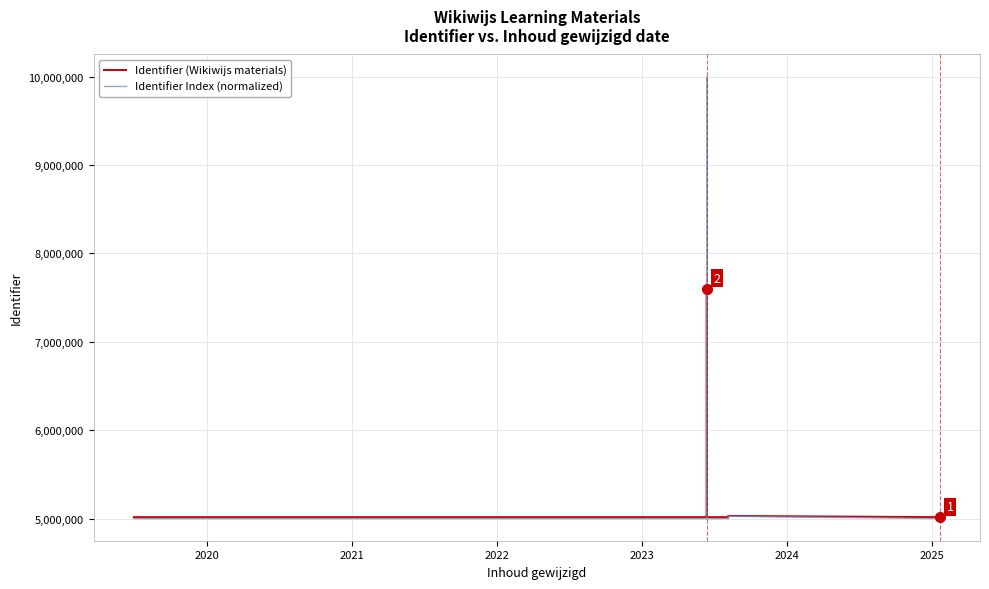

How many values in the Identifier Index (normalized) series exceed 5000197?

11